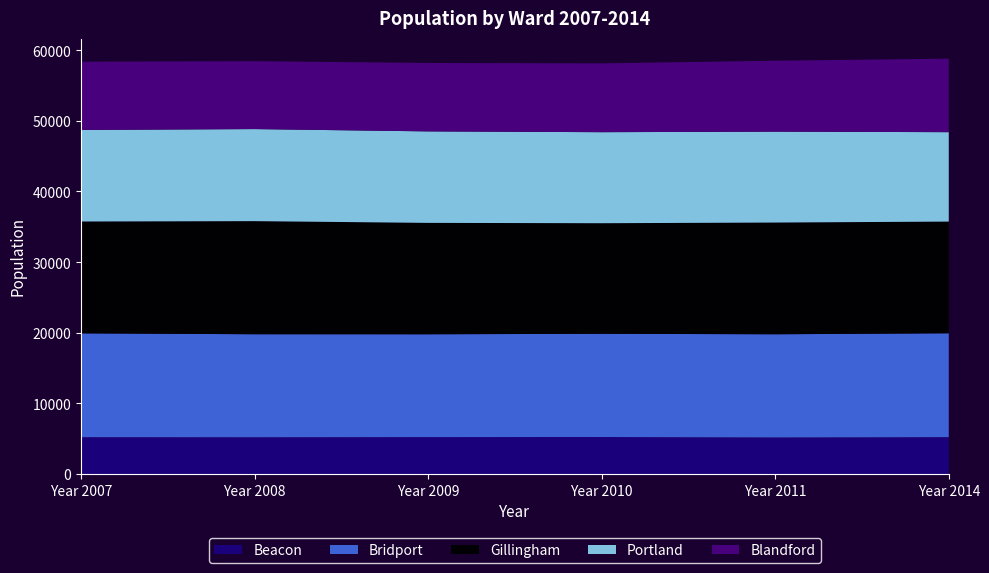

Reading left to right, what are all the values shown in this chart?

Beacon: Year 2007=5211	Year 2008=5202	Year 2009=5221	Year 2010=5234	Year 2011=5171	Year 2014=5217
Bridport: Year 2007=14702	Year 2008=14584	Year 2009=14560	Year 2010=14616	Year 2011=14611	Year 2014=14705
Gillingham: Year 2007=15829	Year 2008=16008	Year 2009=15767	Year 2010=15650	Year 2011=15814	Year 2014=15810
Portland: Year 2007=12961	Year 2008=13033	Year 2009=12952	Year 2010=12888	Year 2011=12869	Year 2014=12658
Blandford: Year 2007=9662	Year 2008=9610	Year 2009=9684	Year 2010=9739	Year 2011=10037	Year 2014=10405